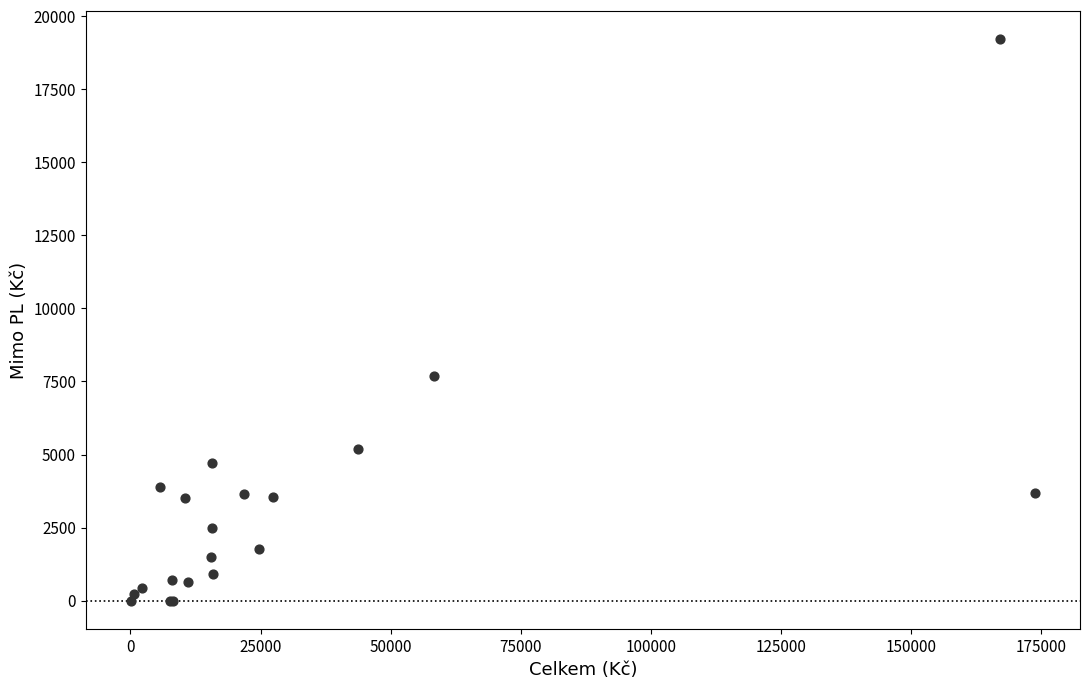

What Y value in the scatter plot is closest to 9614?

7703.2